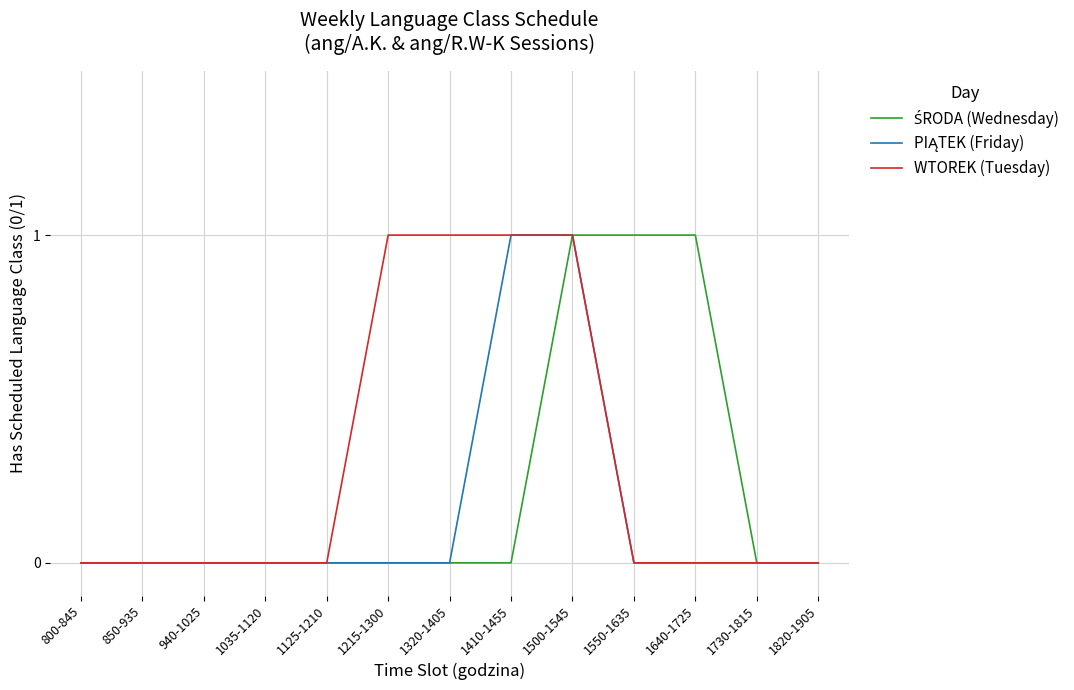

At which category is the sum across all series the highest?

1500-1545